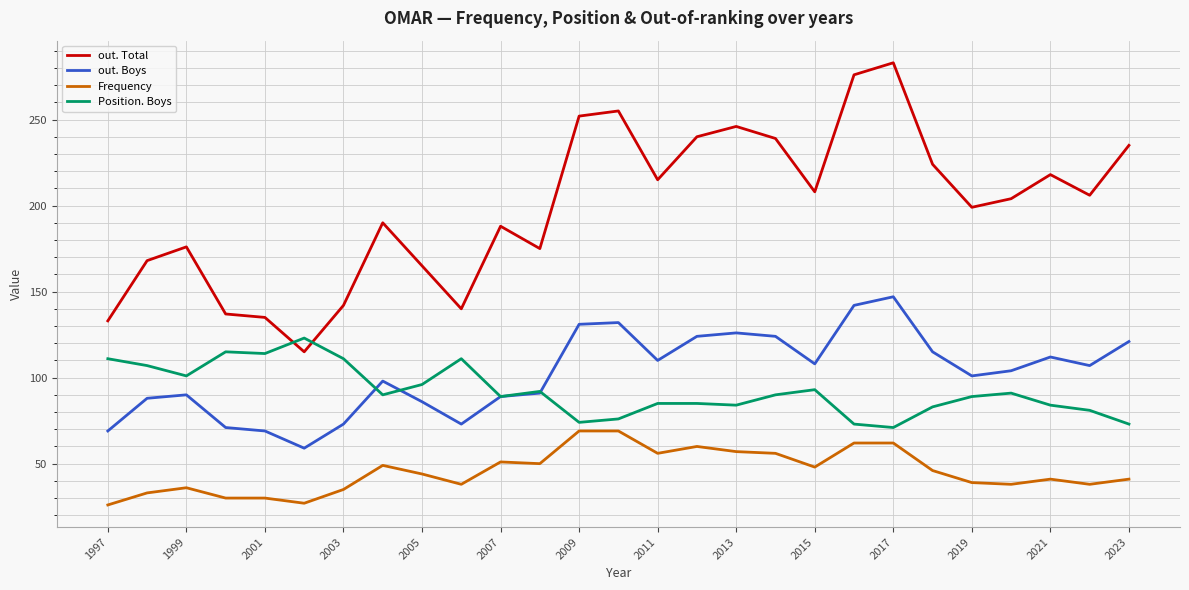

What is the greatest value displayed?

283